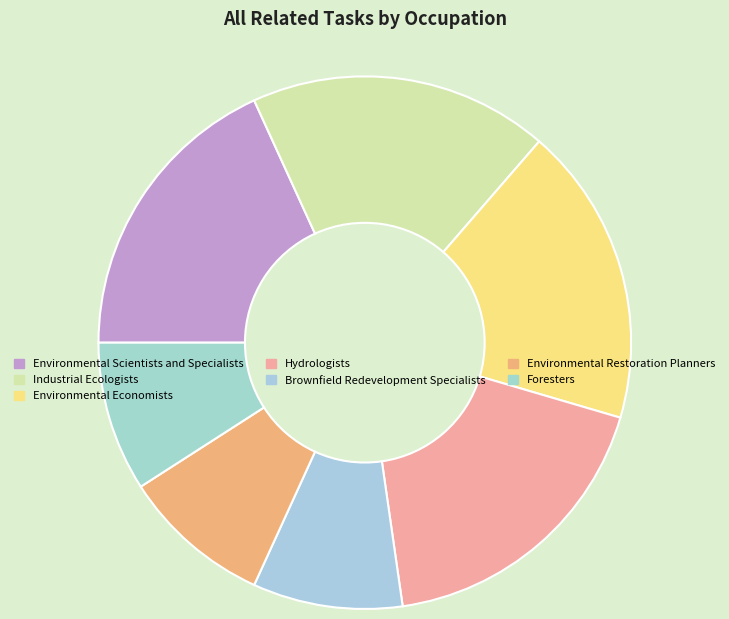

Rank the categories by value from highest to lowest.

Environmental Scientists and Specialists, Industrial Ecologists, Environmental Economists, Hydrologists, Brownfield Redevelopment Specialists, Environmental Restoration Planners, Foresters